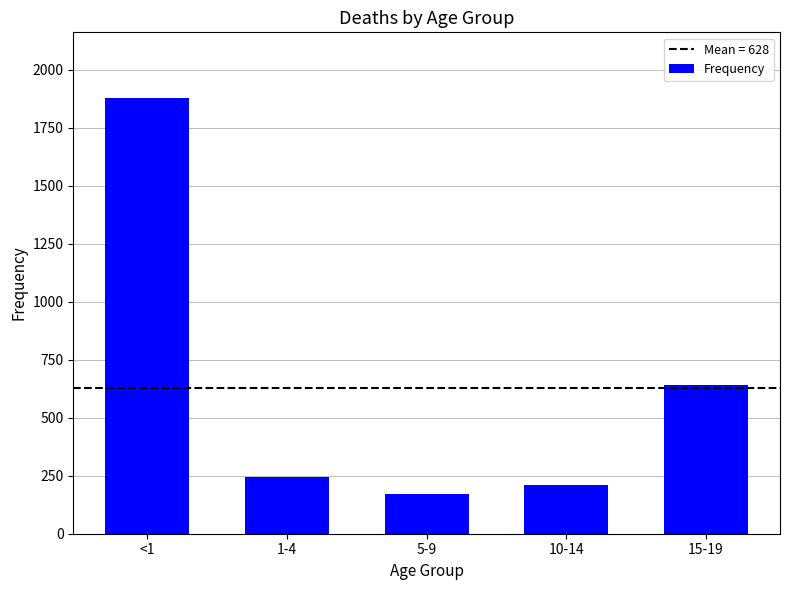

Are the bars horizontal?

No